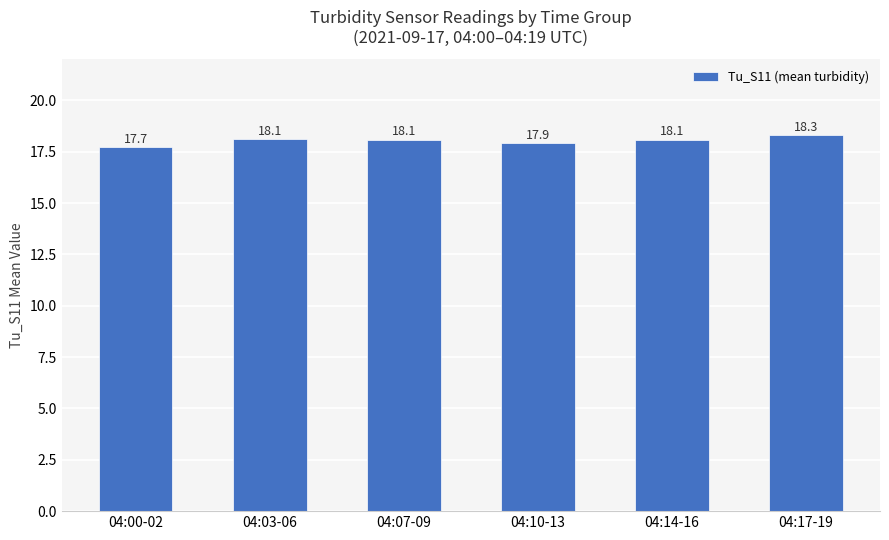

What is the difference between the second highest and second lowest values?

0.2